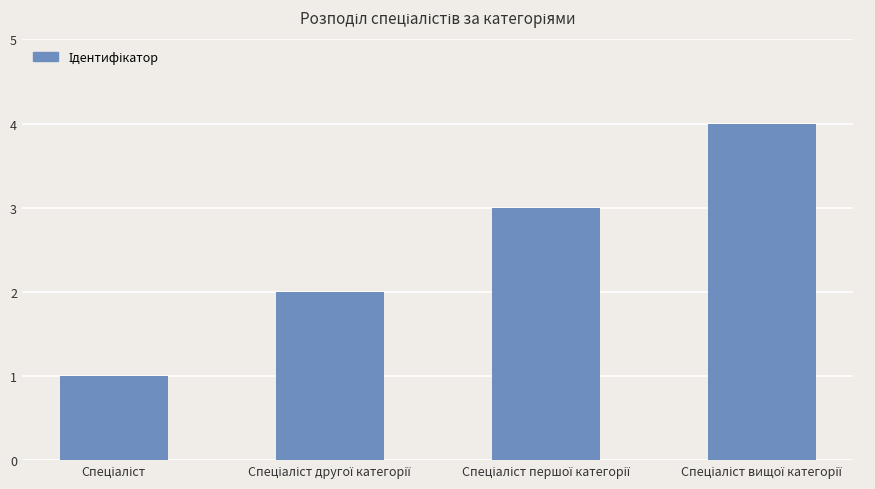

What is the maximum value shown in the chart?

4